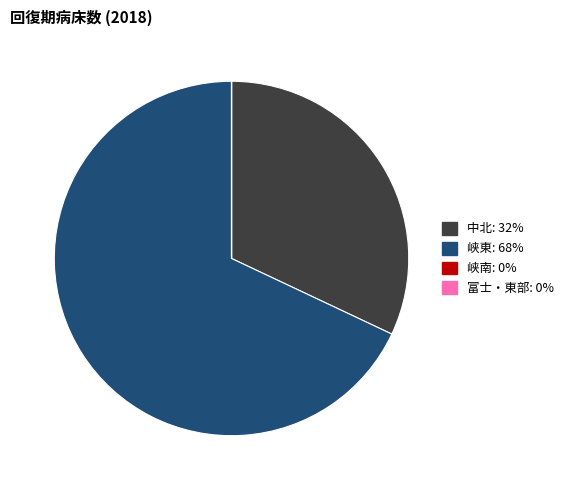

Is it true that 中北 is 32% of the pie?

True